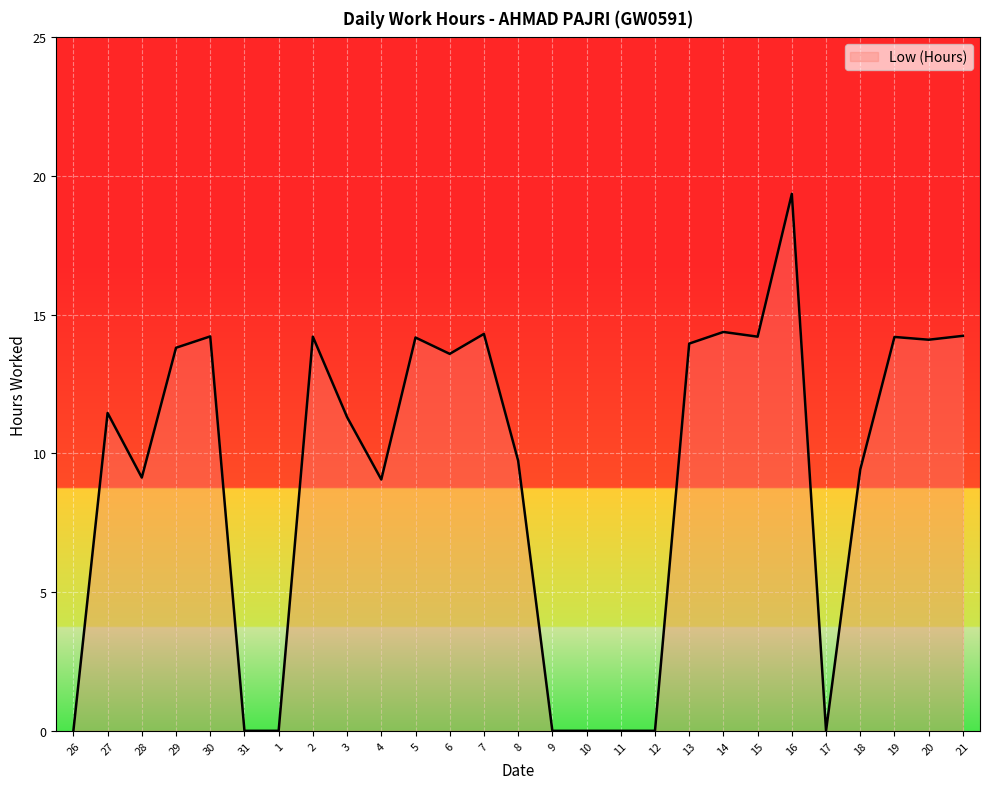

What position from the right is 8?

14